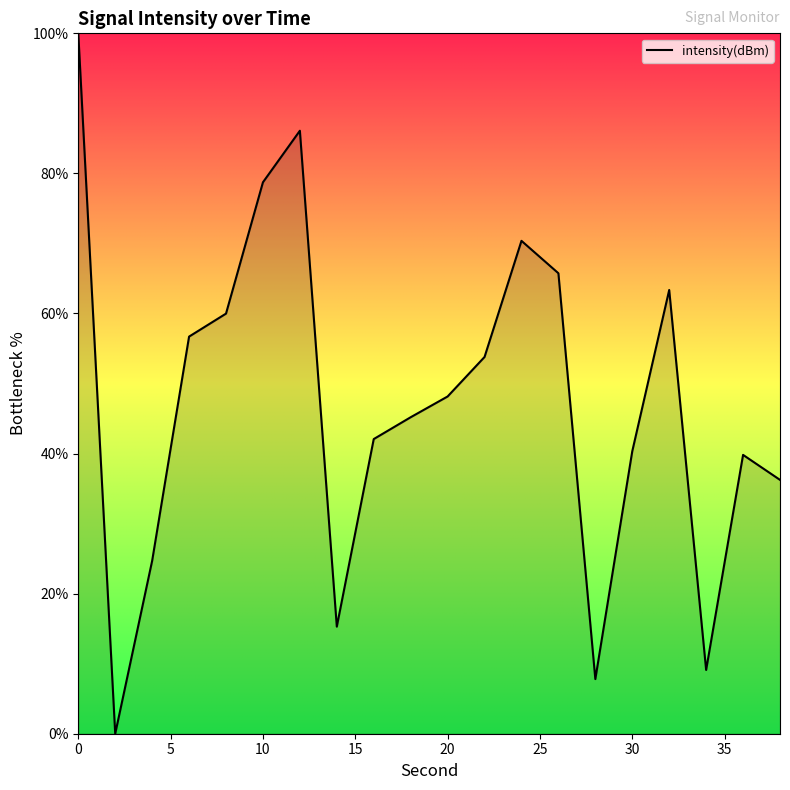

How many lines are shown in the chart?

1